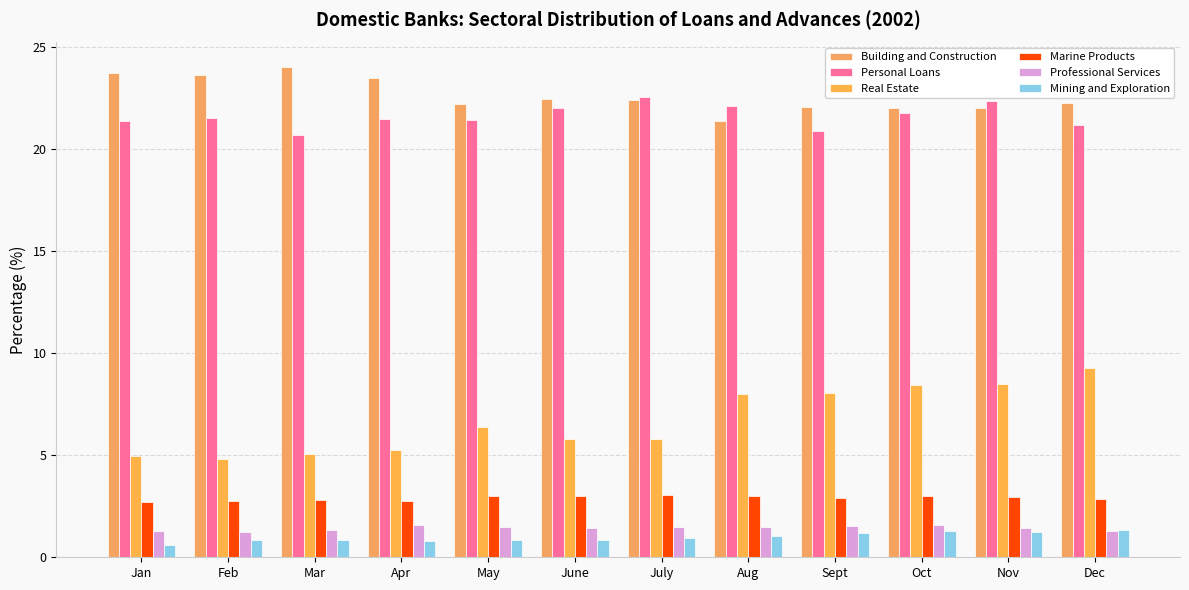

What is the difference between the Personal Loans values at Oct and July?

0.8